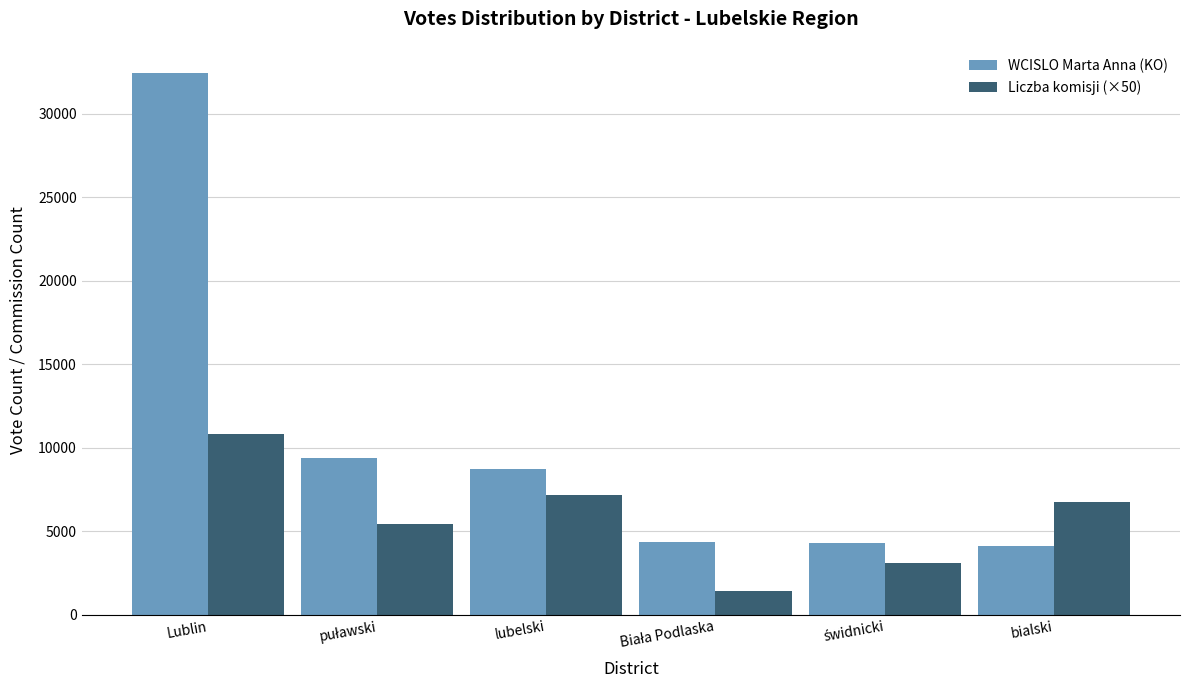

At bialski, list the series in order from smallest to largest.

WCISLO Marta Anna (KO), Liczba komisji (×50)